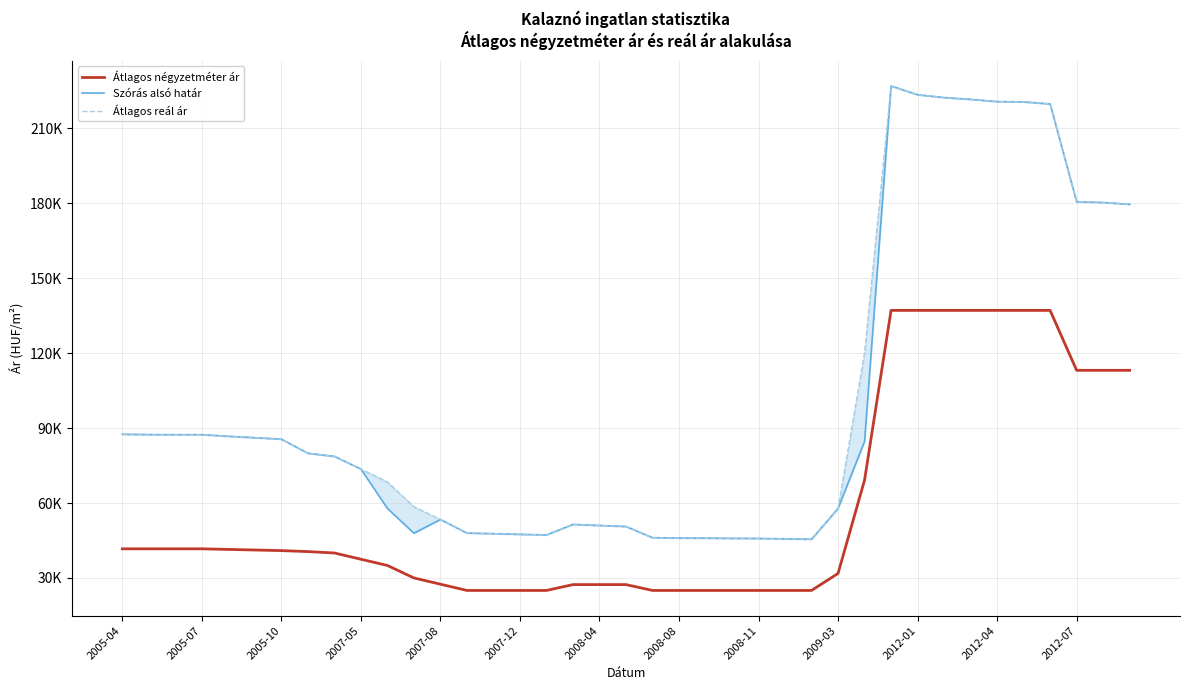

Is it true that Átlagos reál ár equals 40363 at 2007-05?

False